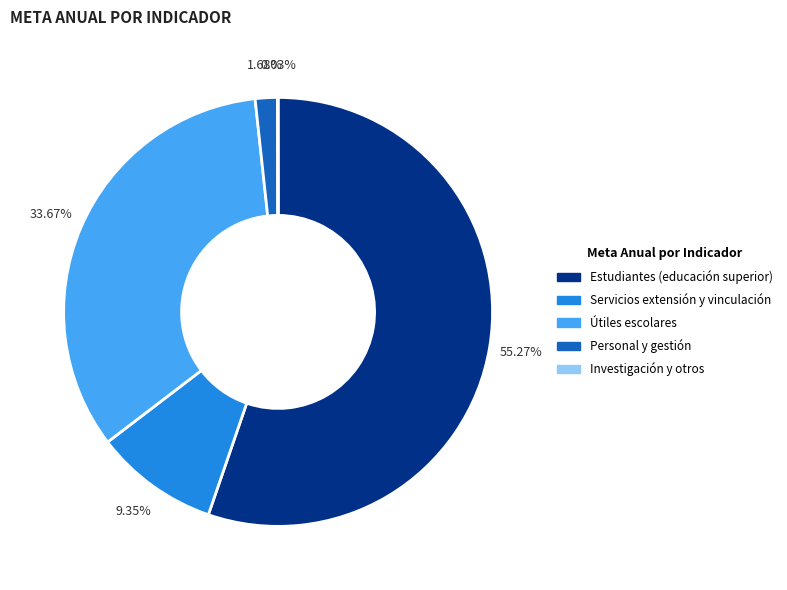

Is there a majority slice in this chart?

Yes